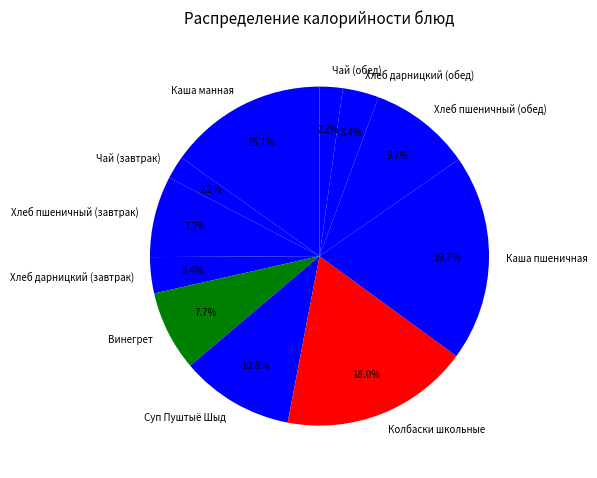

What percentage is the Чай (обед) slice, to the nearest percent?

2%